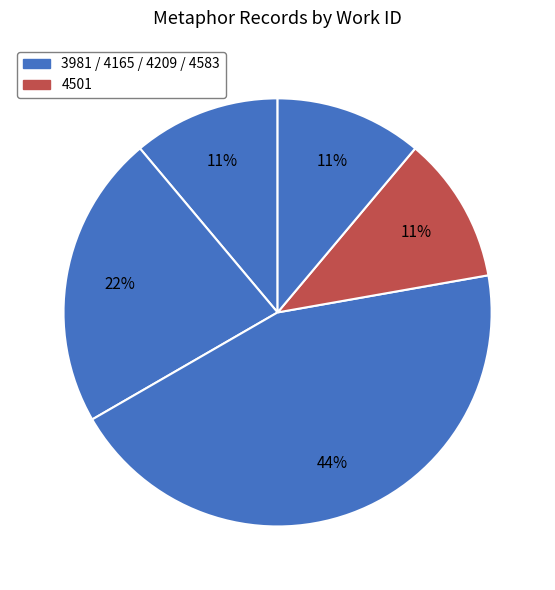

Is there a majority slice in this chart?

No